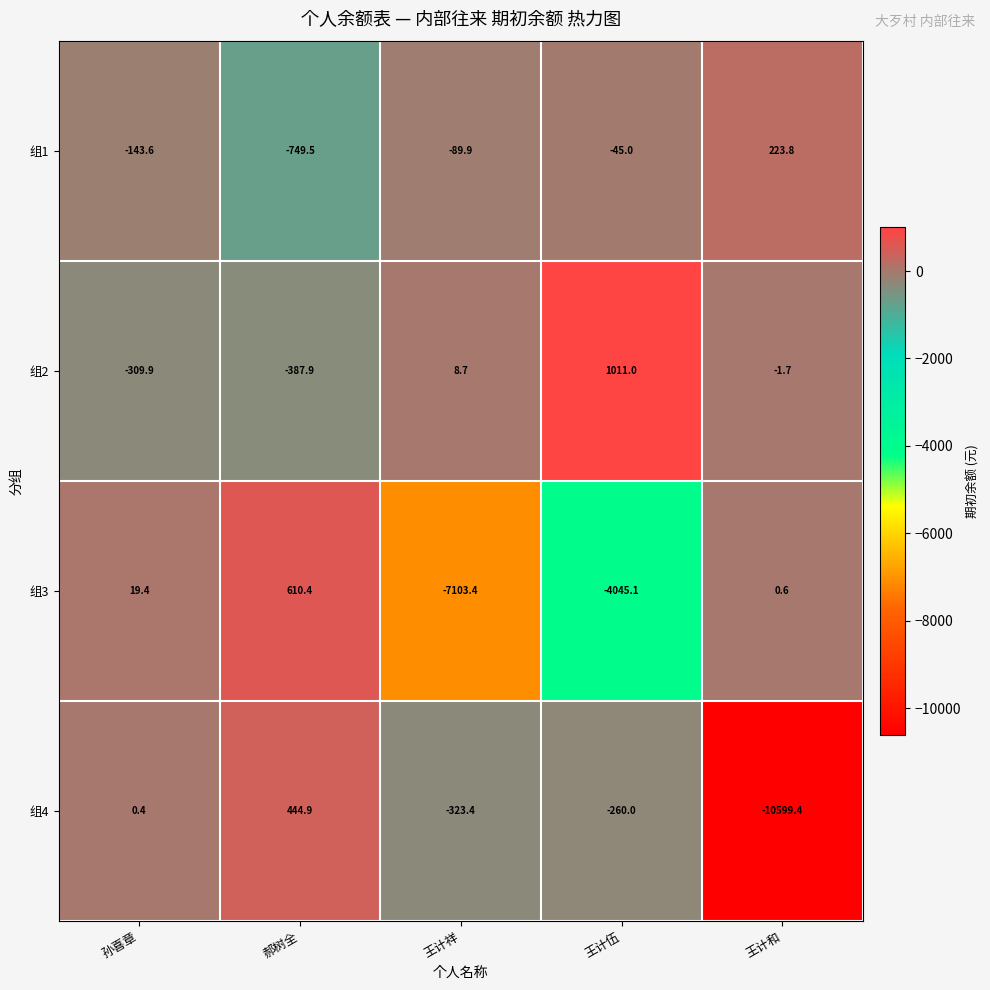

Reading right to left, extract all data points from this chart.

组1: 223.8	-45.0	-89.9	-749.5	-143.6
组2: -1.7	1011.0	8.7	-387.9	-309.9
组3: 0.6	-4045.1	-7103.4	610.4	19.4
组4: -10599.4	-260.0	-323.4	444.9	0.4